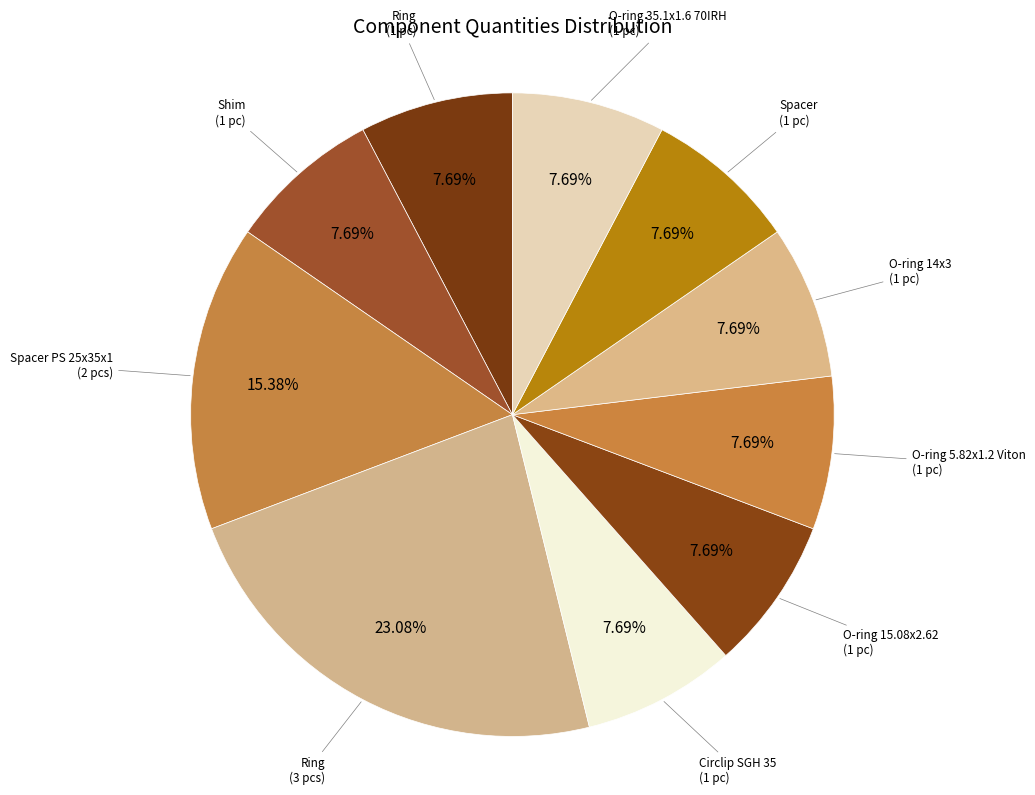

Approximately how many times larger is the value at Ring (1 pc) compared to Shim (1 pc)?

1.0